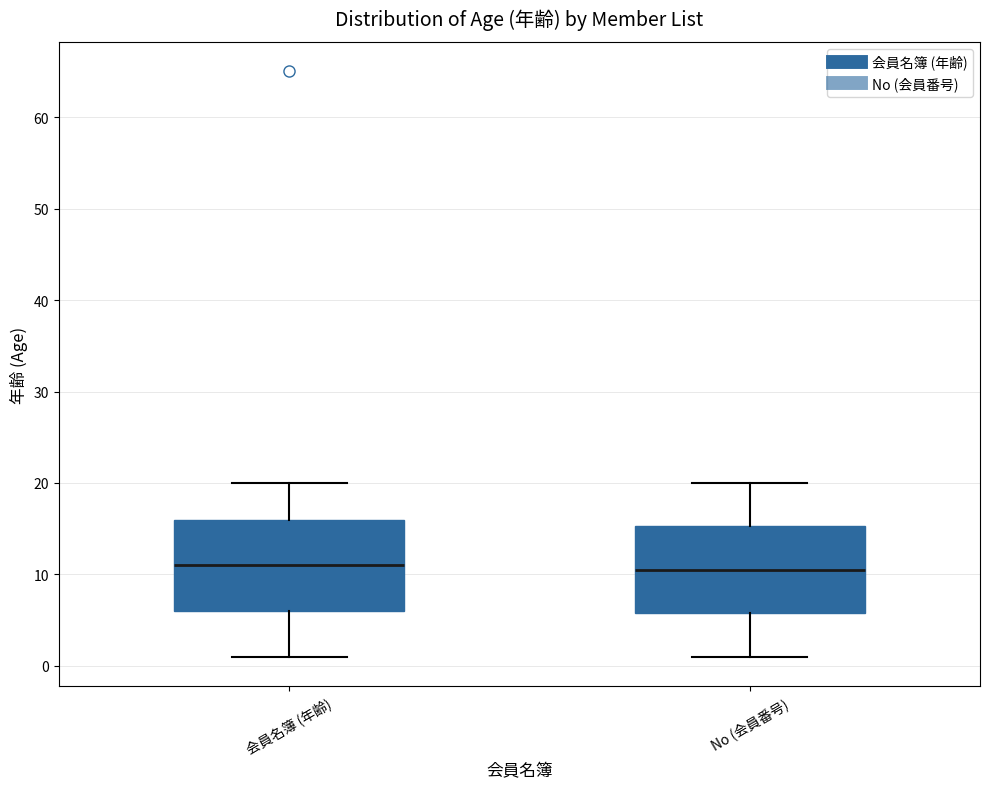

Reading left to right, read every box against the y-axis: the position of its median line, the range the box covers, and the ends of its whiskers. The values are not printed on the chart, so give them approximately, as read against the axis.

会員名簿 (年齢): median 11, box 6 to 16, whiskers 1 to 20
No (会員番号): median 11, box 6 to 15, whiskers 1 to 20